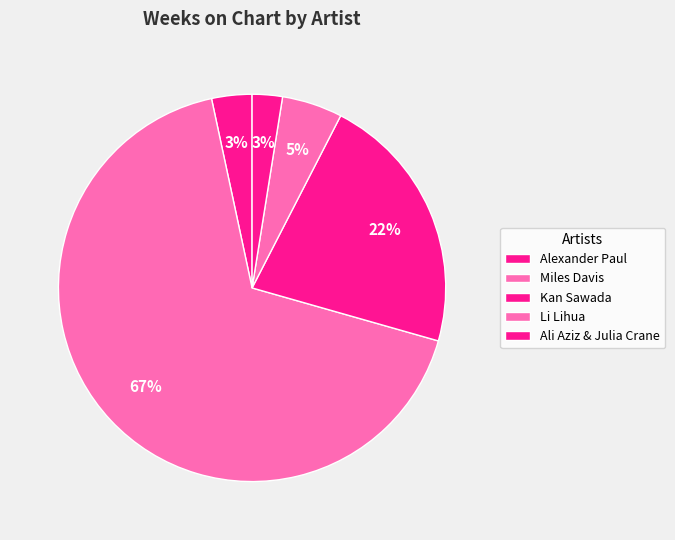

Count the number of slices in the pie.

5